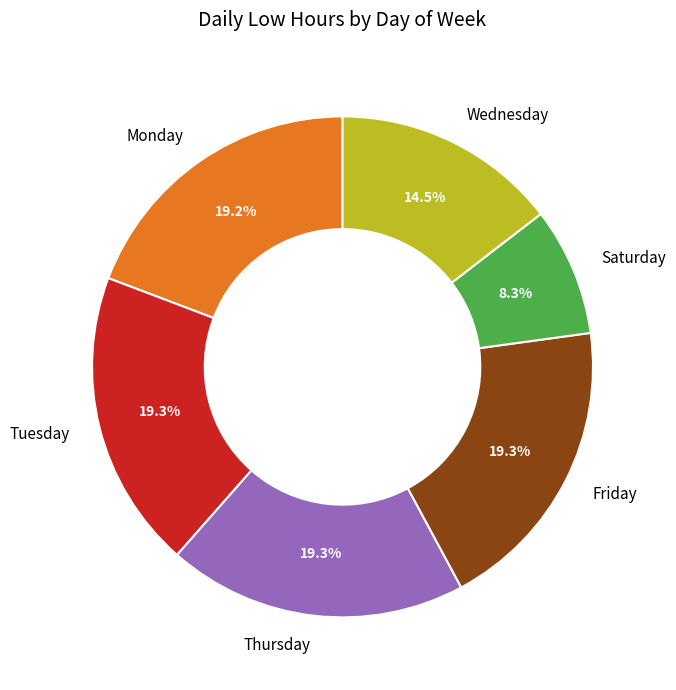

How much of the chart is everything except Monday?

80.8%